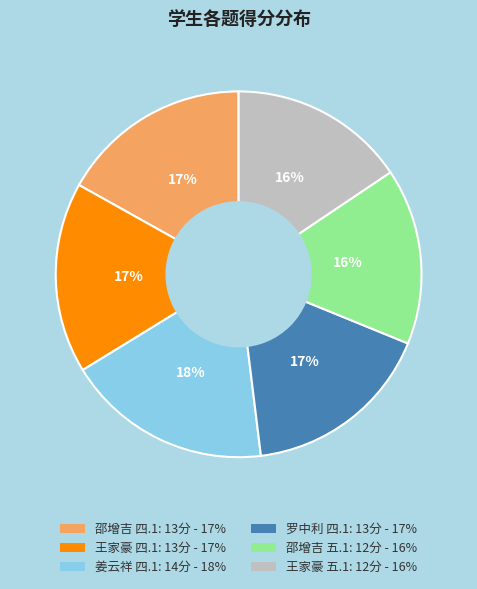

Does any single category account for the majority?

No